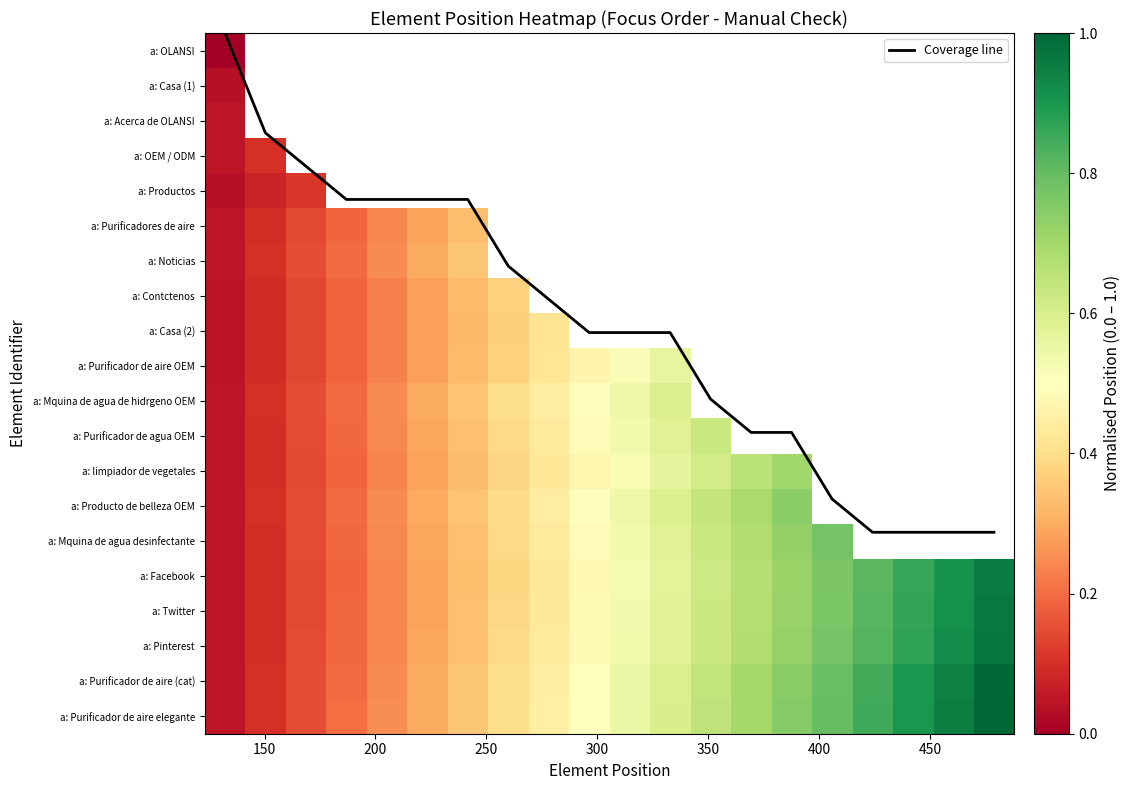

Which series has the widest spread of values?

Coverage line